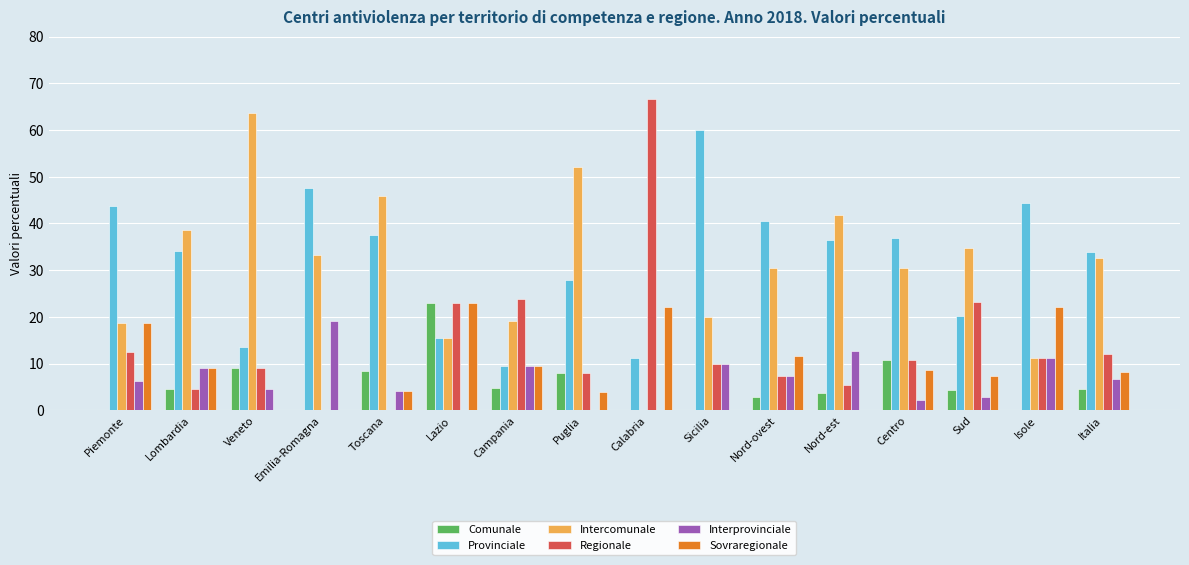

How many categories are shown in the chart?

16